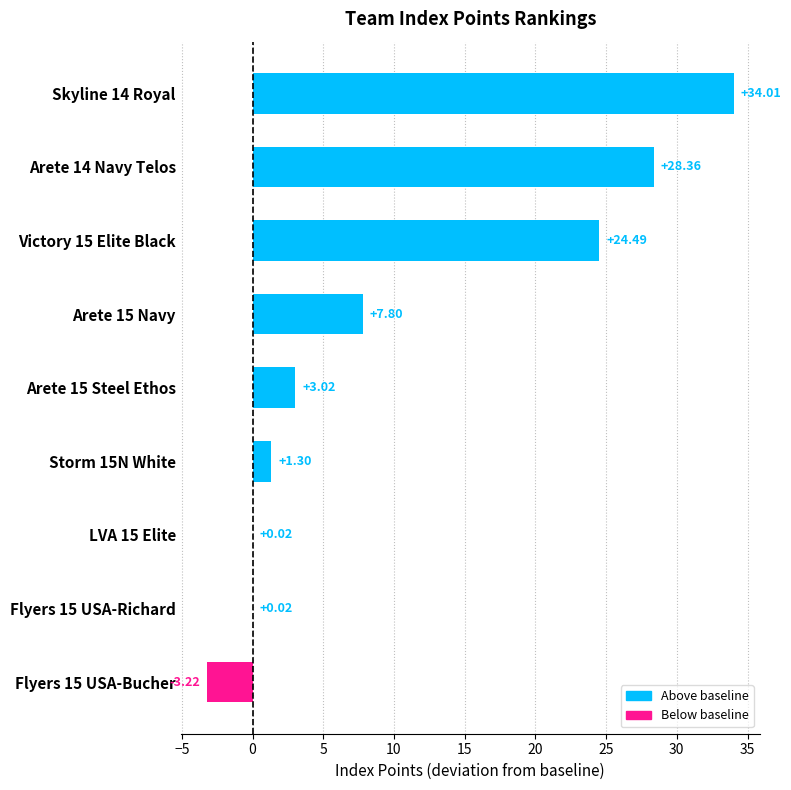

What is the sum of the values at Arete 15 Navy and Arete 15 Steel Ethos?

10.8